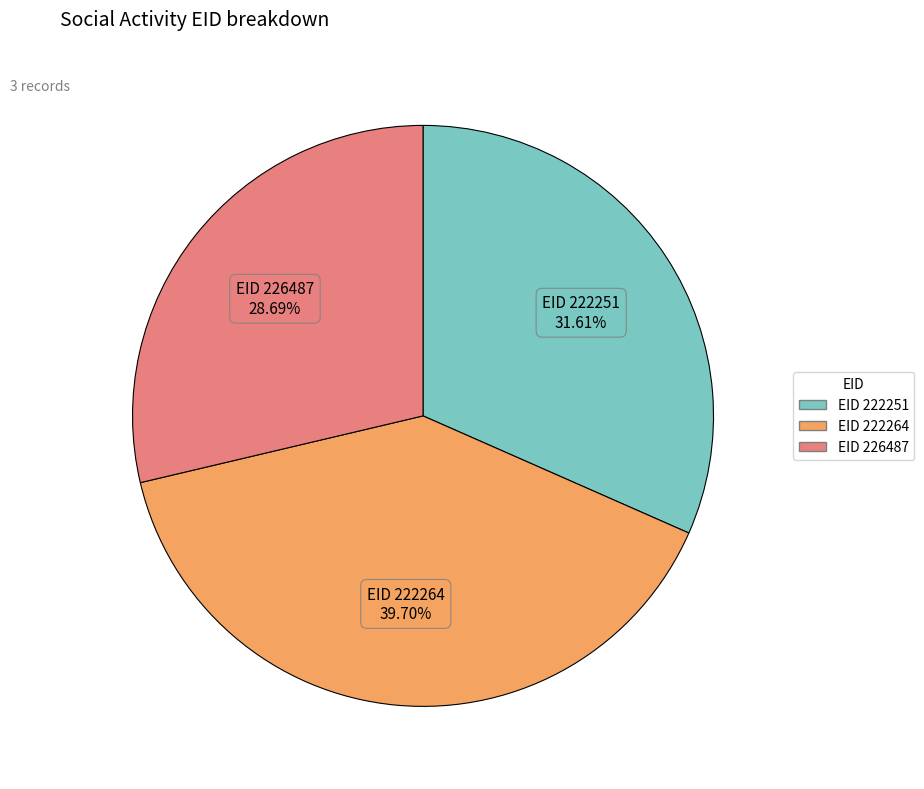

Is there any slice that represents more than half of the pie?

No